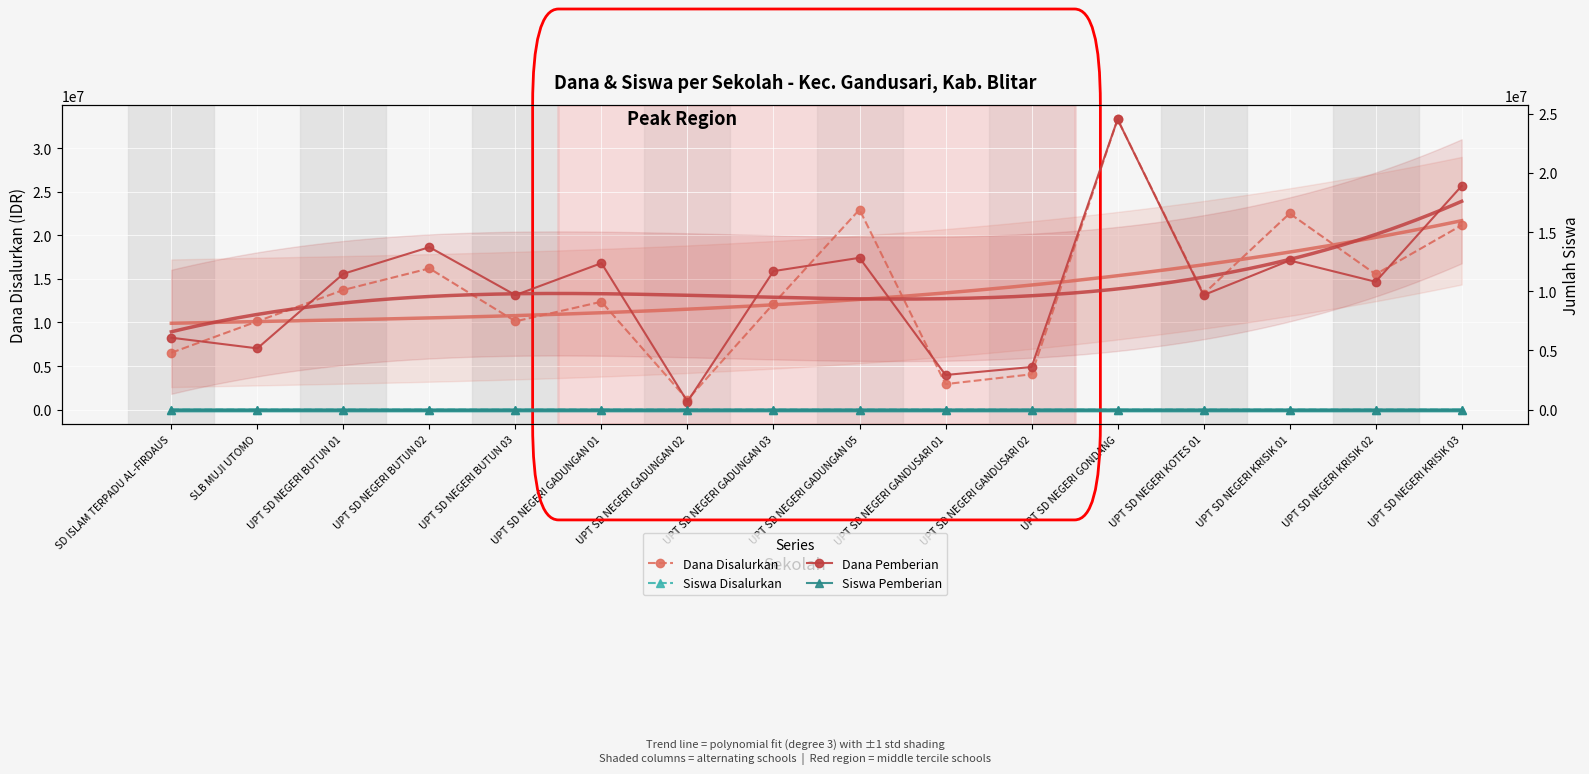

What is the label of the 1st point from the left?

SD ISLAM TERPADU AL-FIRDAUS